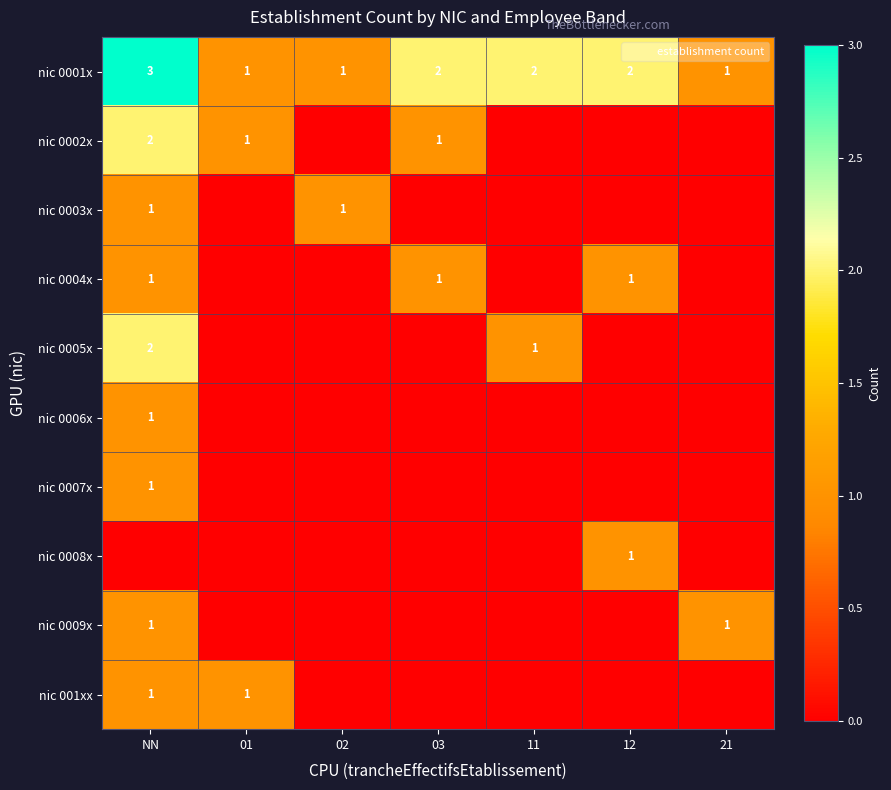

Rank the categories by nic 001xx value from highest to lowest.

NN, 01, 02, 03, 11, 12, 21